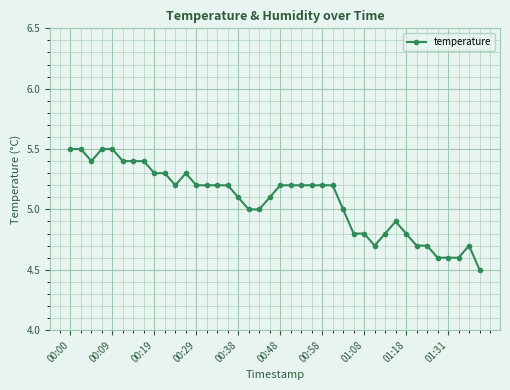

What is the value of the 10th point from the left?

5.3